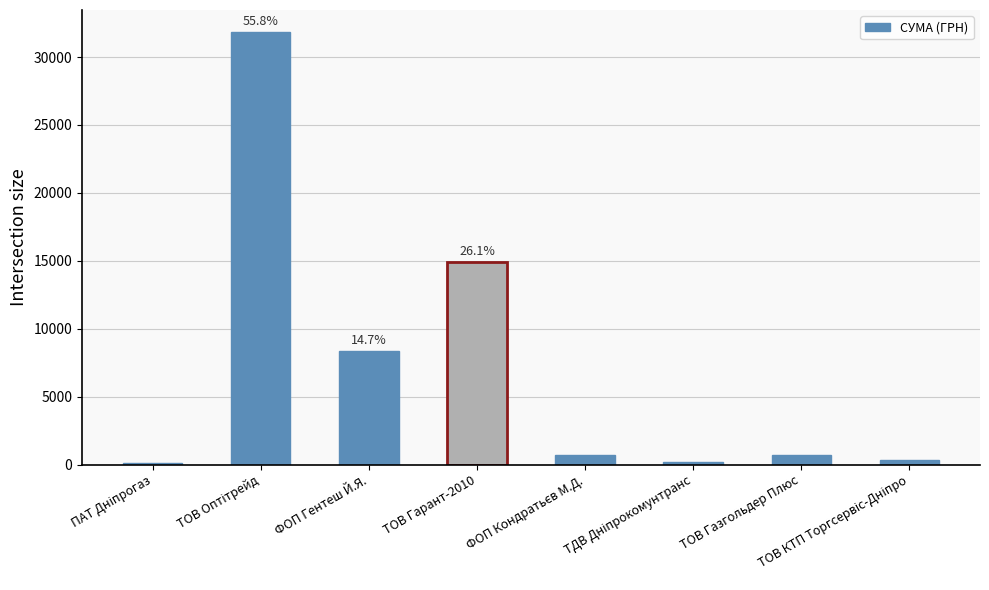

At which label is the value closest to 15975?

ТОВ Гарант-2010